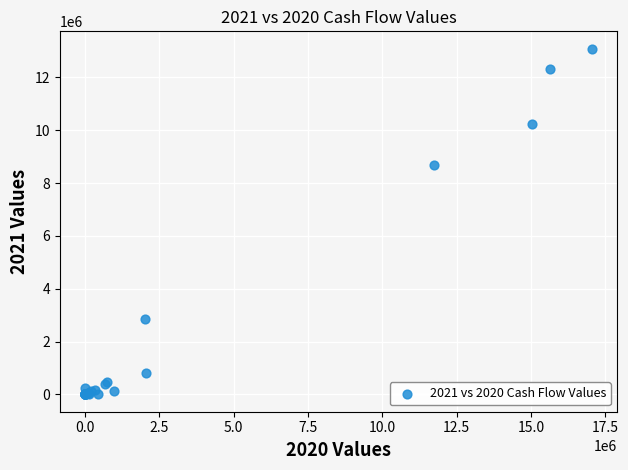

What Y value in the scatter plot is closest to 6542362?

8666051.2